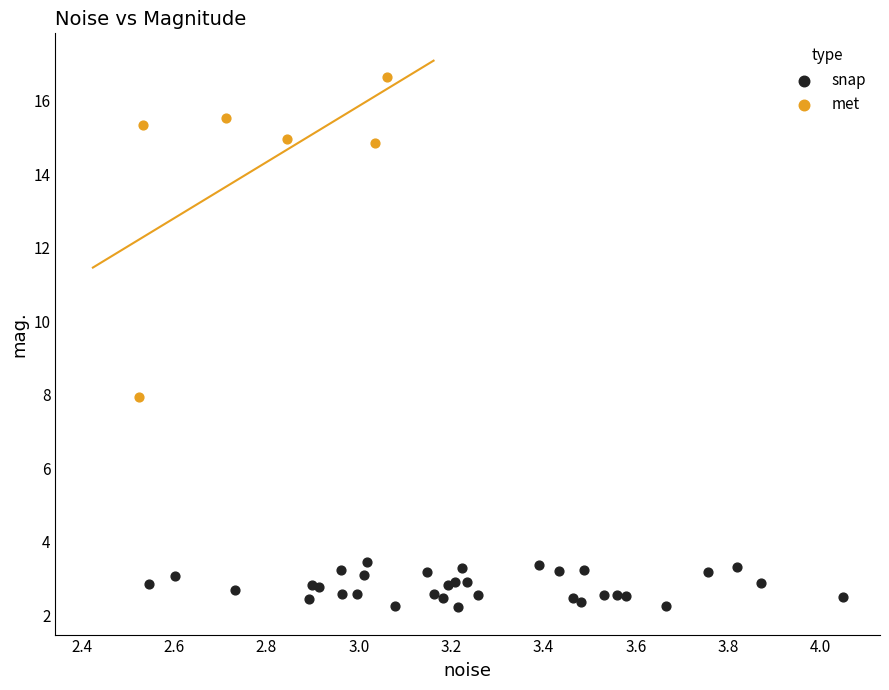

Which series has the largest Y range (max minus min)?

met